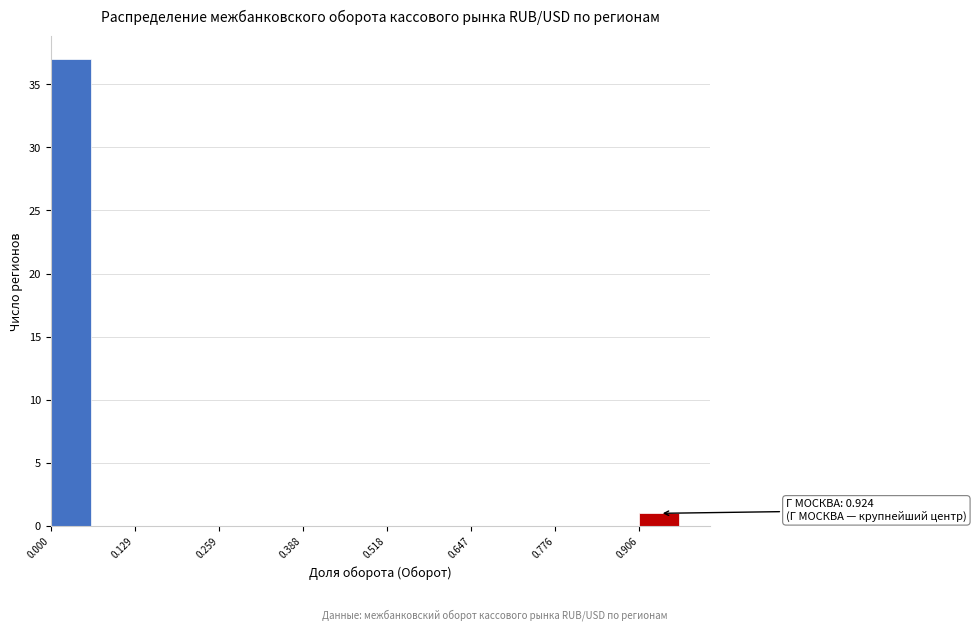

Read against the x-axis, roughly where is the centre of the tallest bar?

0.04